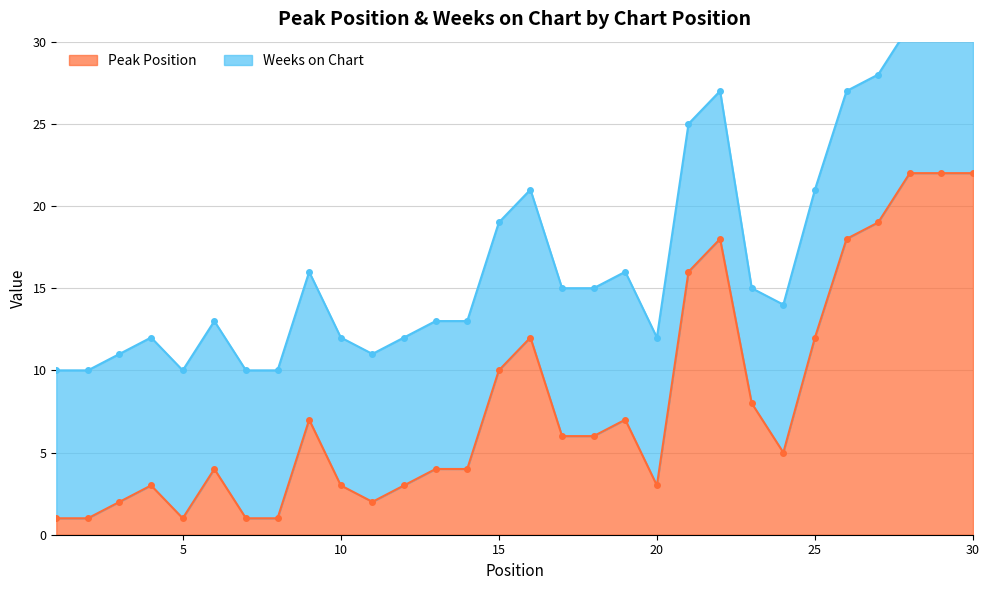

How many points are higher than both their immediate neighbors (excluding endpoints)?

6